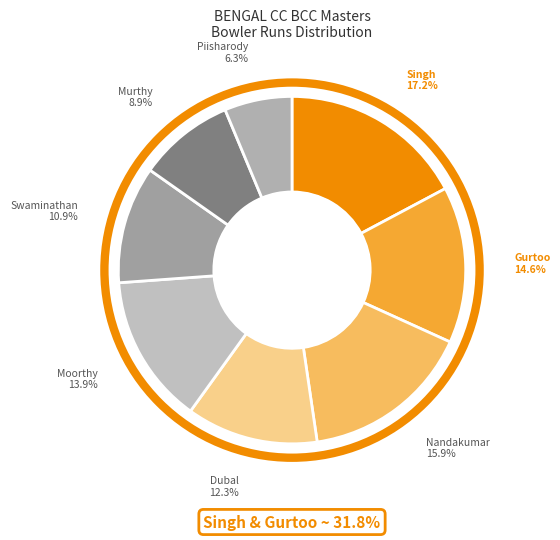

Does any single category account for the majority?

No